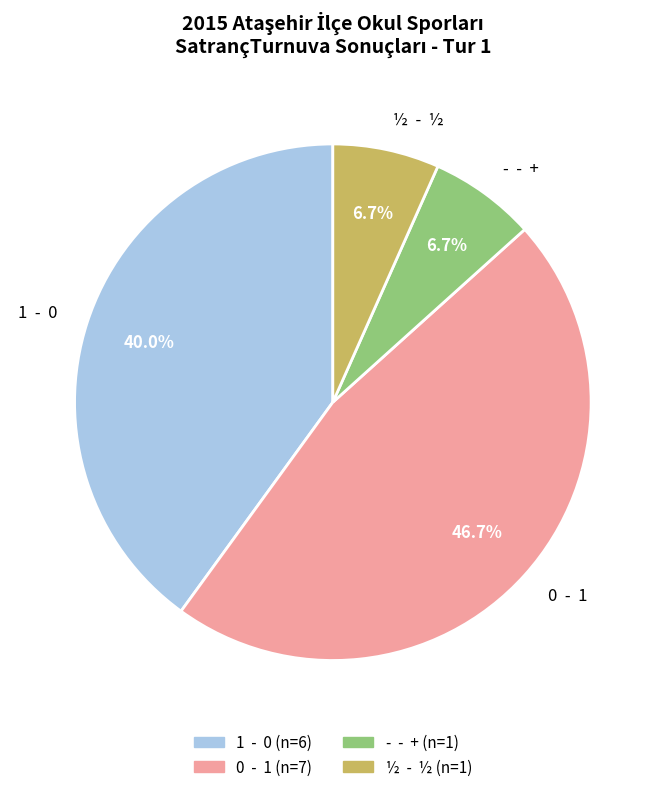

Is there any slice that represents more than half of the pie?

No